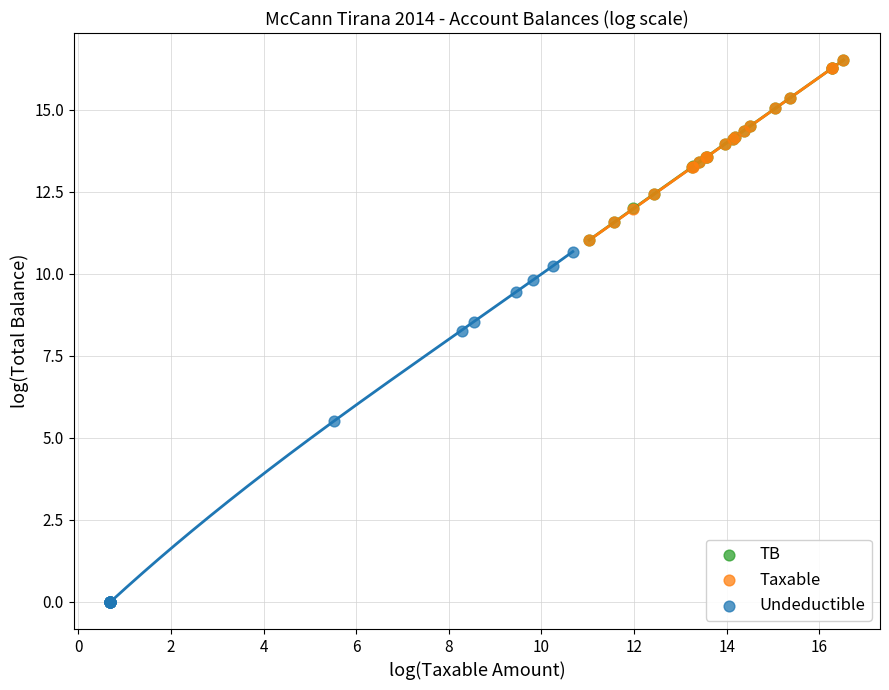

Which series contains the lowest Y value?

Undeductible